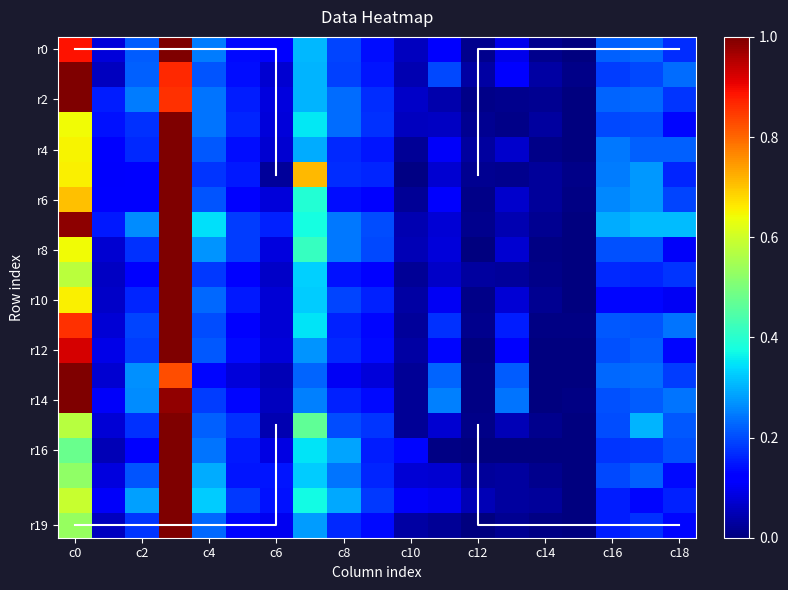

At how many categories does at least one series exceed 0?

19